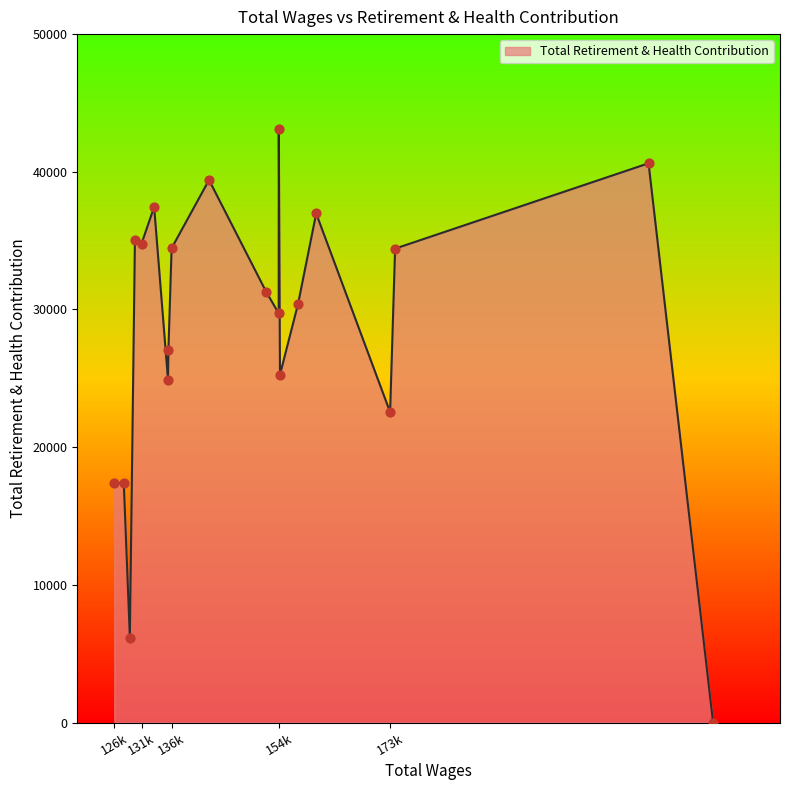

What is the greatest value displayed?

43077